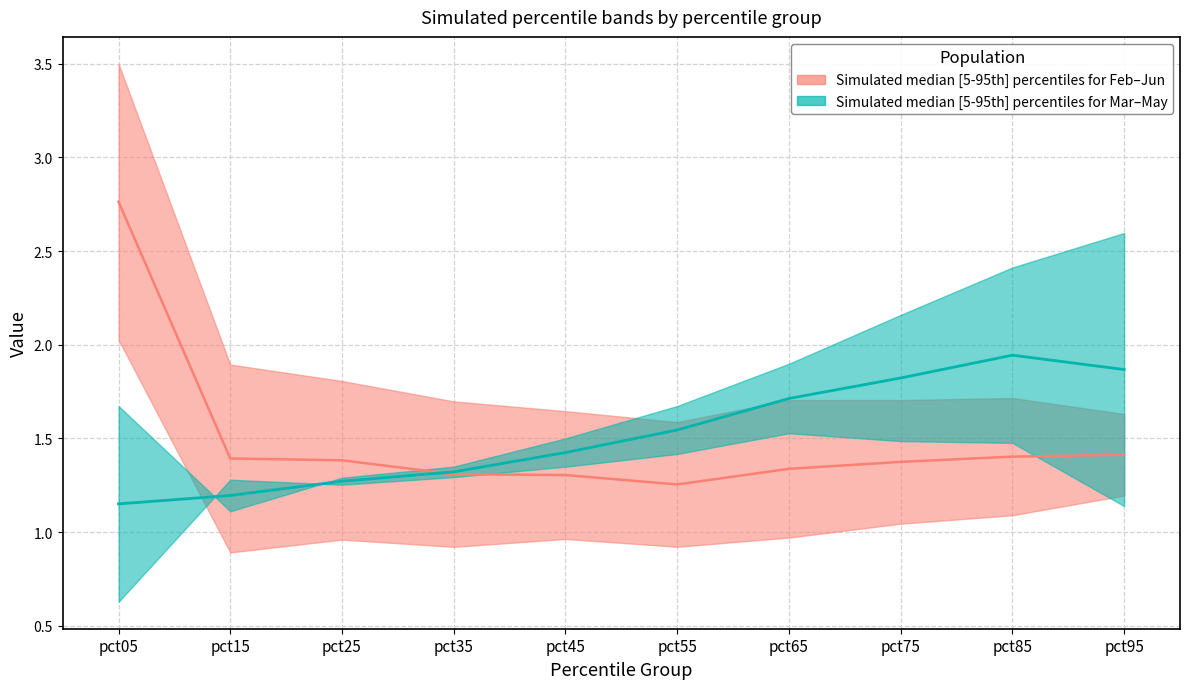

Does the chart have visible grid lines?

Yes